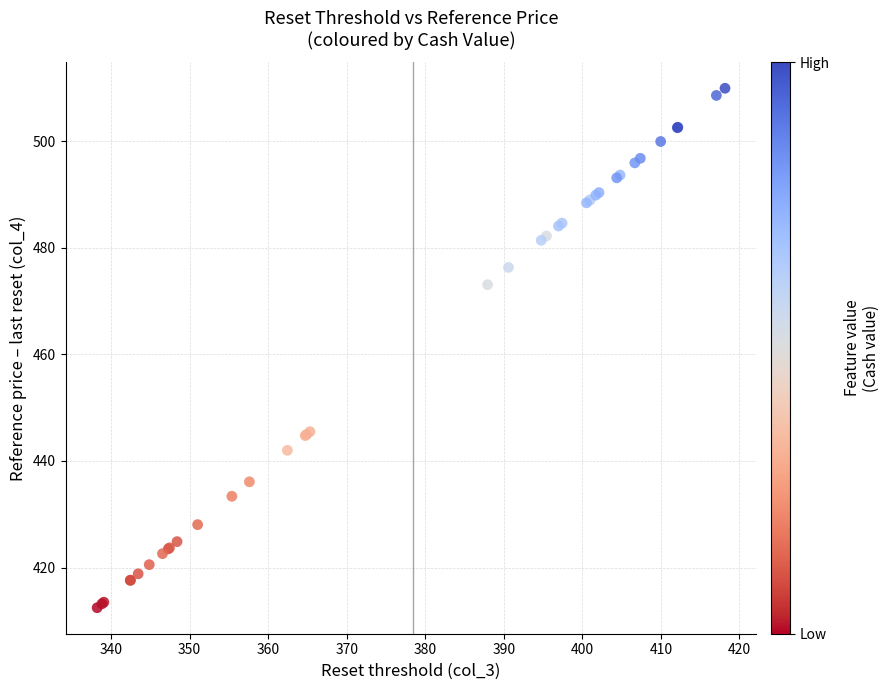

What Y value in the scatter plot is closest to 461?

473.1